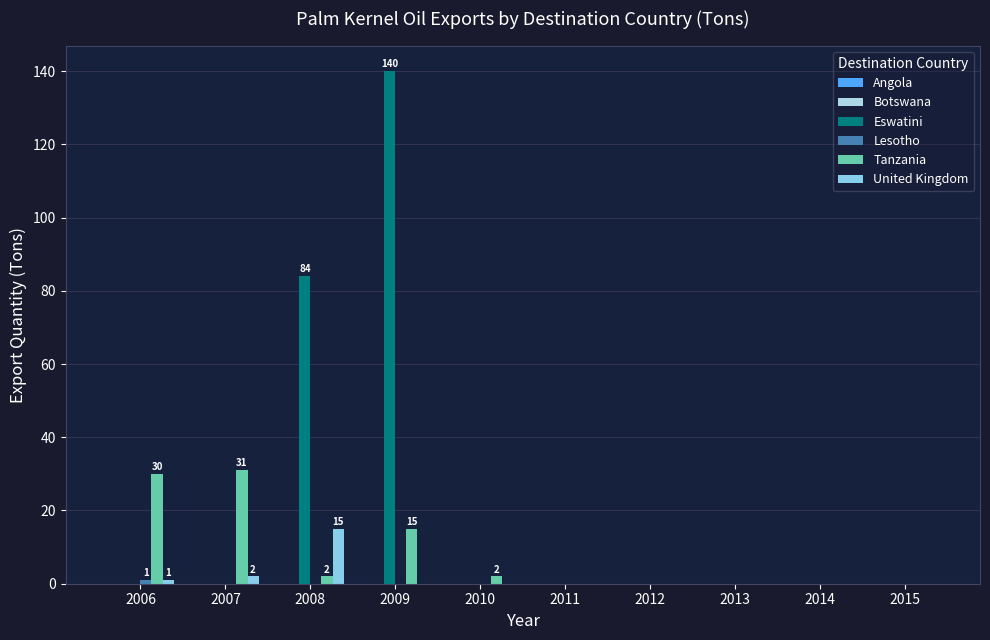

The Eswatini series shows -80 at 2013. True or false?

False